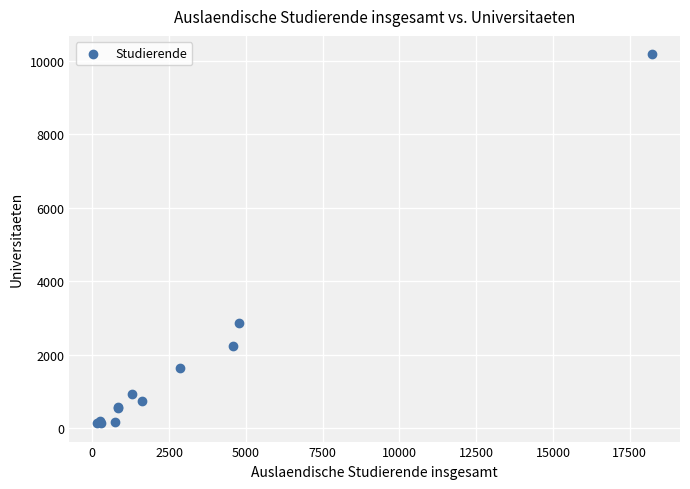

What Y value in the scatter plot is closest to 5156?

2872